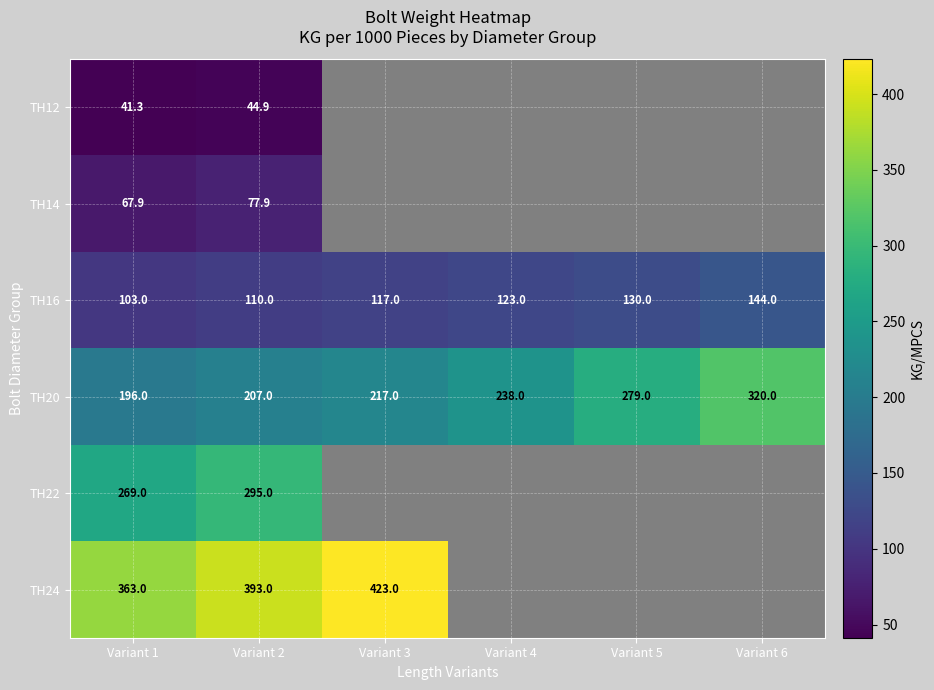

Where is TH16 nearest to the value 123?

Variant 4